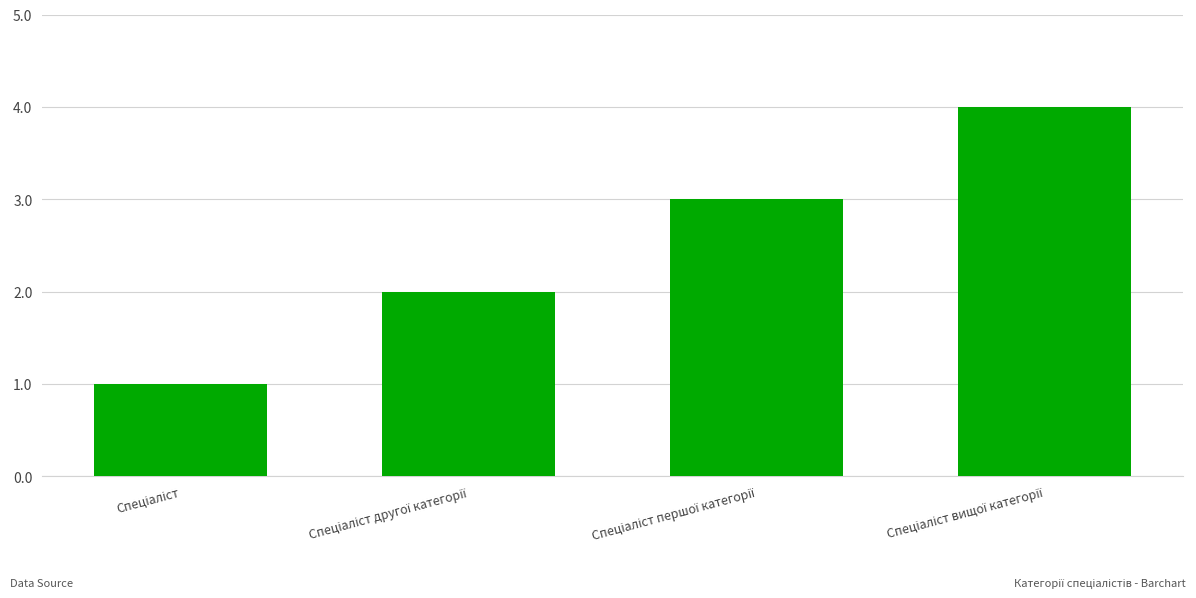

How many bars are there in total?

4